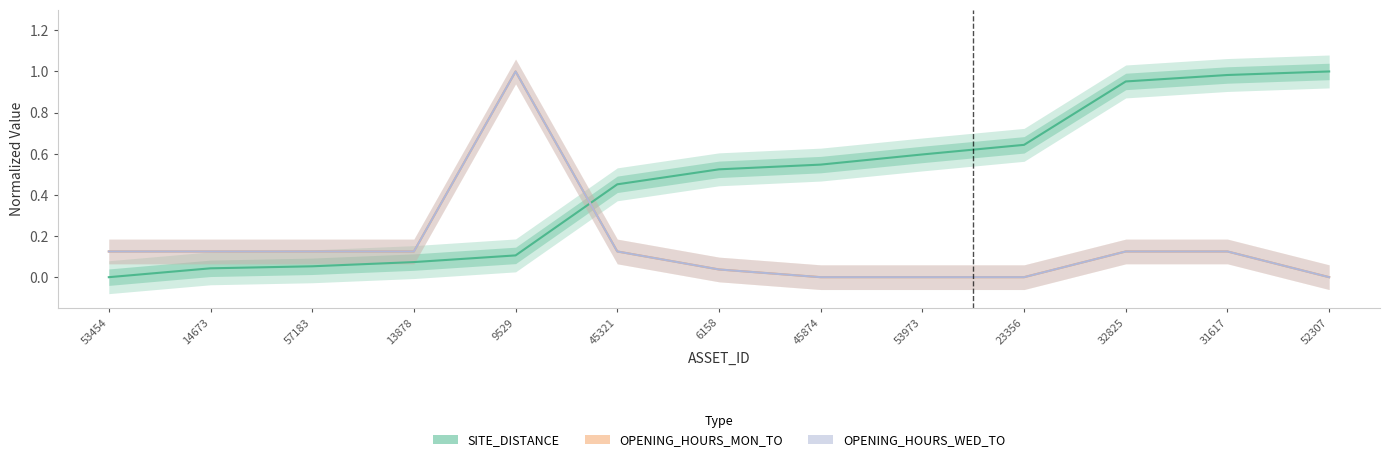

What is the difference between the second highest and minimum values in the OPENING_HOURS_WED_TO series?

0.1